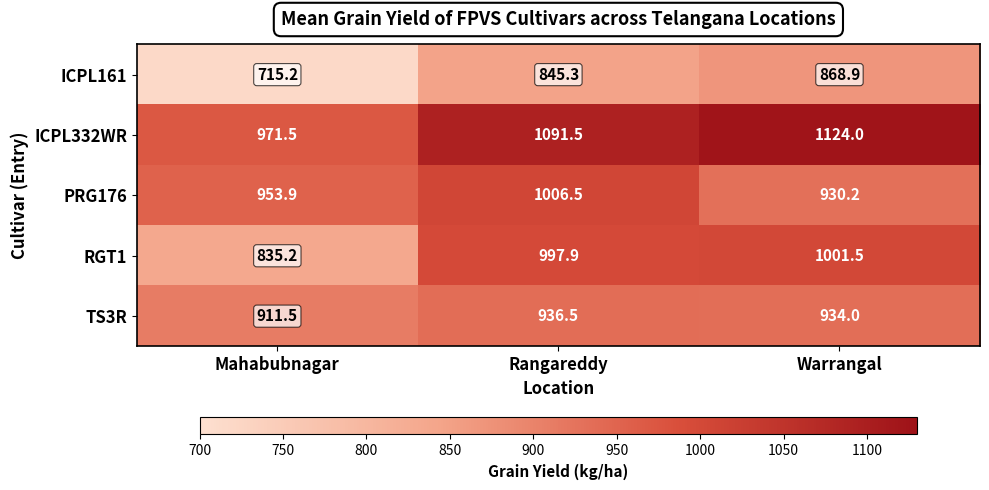

The value of RGT1 at Rangareddy is 997.9. True or false?

True